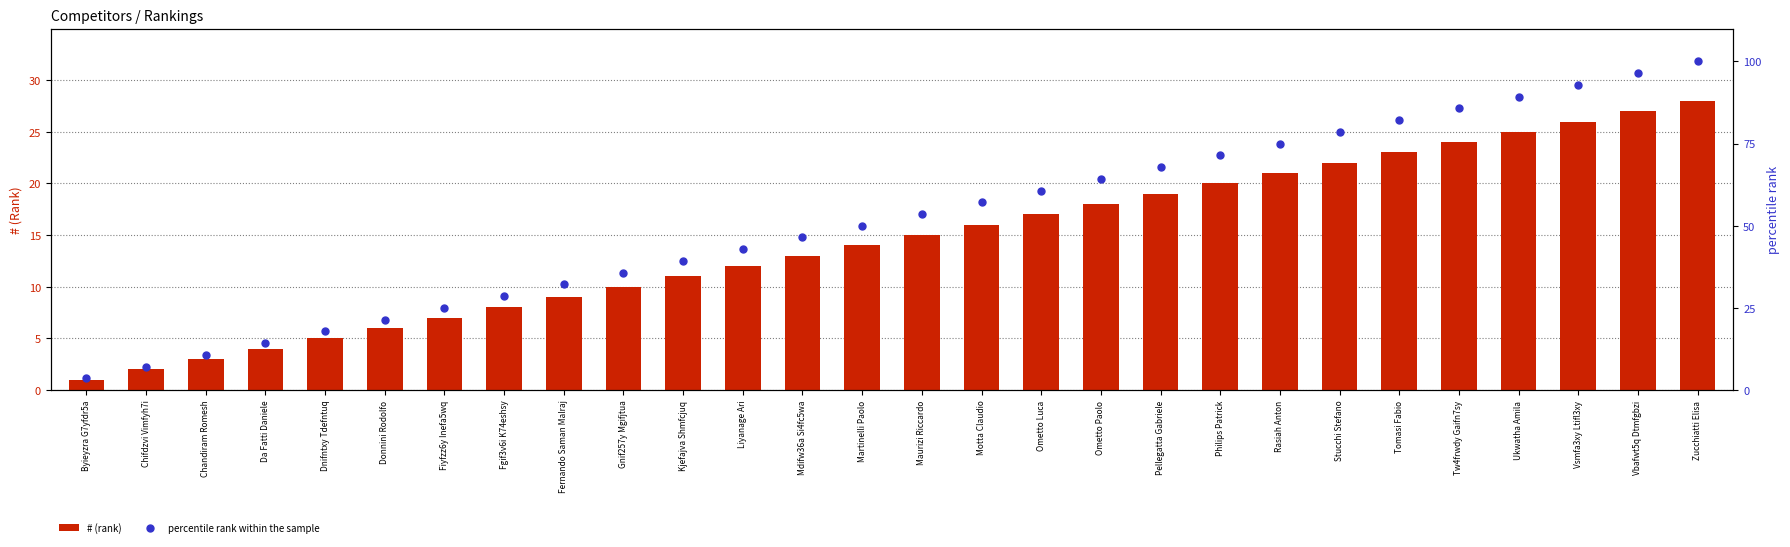

What are all the series names shown in the legend?

# (rank), percentile rank within the sample